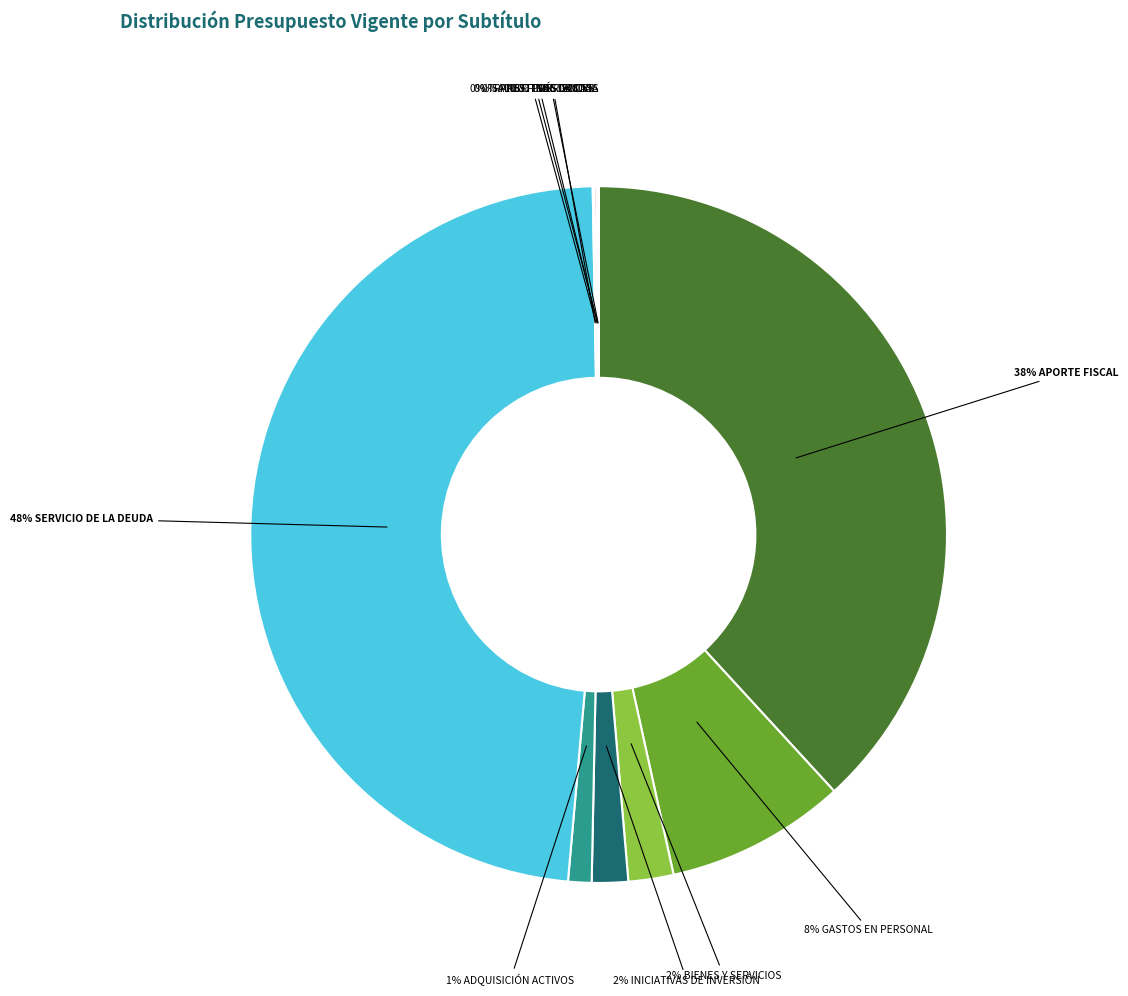

Which category has the smallest portion of the pie?

OTROS GASTOS CORRIENTES